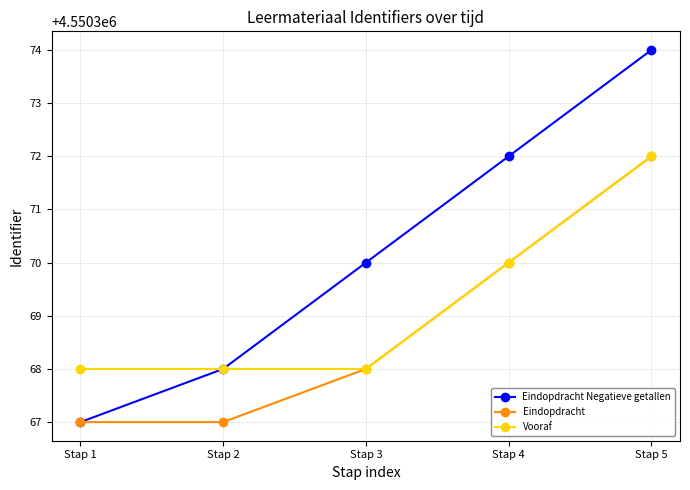

What is the total value across all series at Stap 2?

13651103